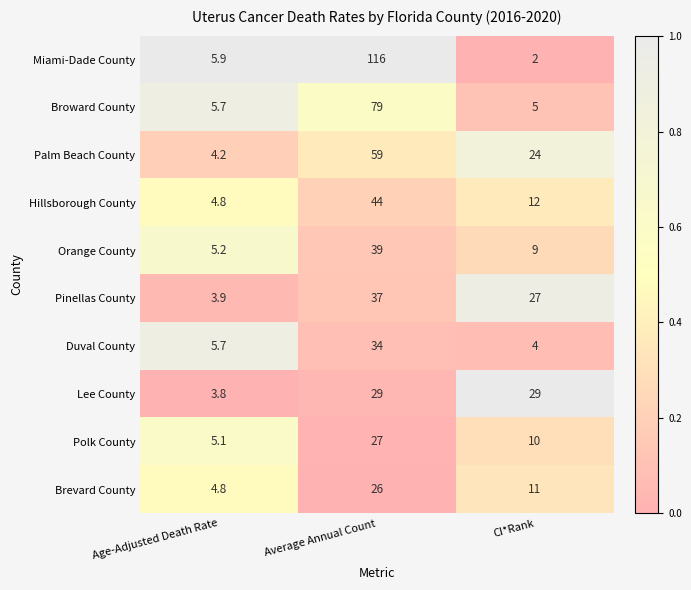

Reading left to right, extract all data points from this chart.

Miami-Dade County: Age-Adjusted Death Rate=5.9	Average Annual Count=116.0	CI*Rank=2.0
Broward County: Age-Adjusted Death Rate=5.7	Average Annual Count=79.0	CI*Rank=5.0
Palm Beach County: Age-Adjusted Death Rate=4.2	Average Annual Count=59.0	CI*Rank=24.0
Hillsborough County: Age-Adjusted Death Rate=4.8	Average Annual Count=44.0	CI*Rank=12.0
Orange County: Age-Adjusted Death Rate=5.2	Average Annual Count=39.0	CI*Rank=9.0
Pinellas County: Age-Adjusted Death Rate=3.9	Average Annual Count=37.0	CI*Rank=27.0
Duval County: Age-Adjusted Death Rate=5.7	Average Annual Count=34.0	CI*Rank=4.0
Lee County: Age-Adjusted Death Rate=3.8	Average Annual Count=29.0	CI*Rank=29.0
Polk County: Age-Adjusted Death Rate=5.1	Average Annual Count=27.0	CI*Rank=10.0
Brevard County: Age-Adjusted Death Rate=4.8	Average Annual Count=26.0	CI*Rank=11.0